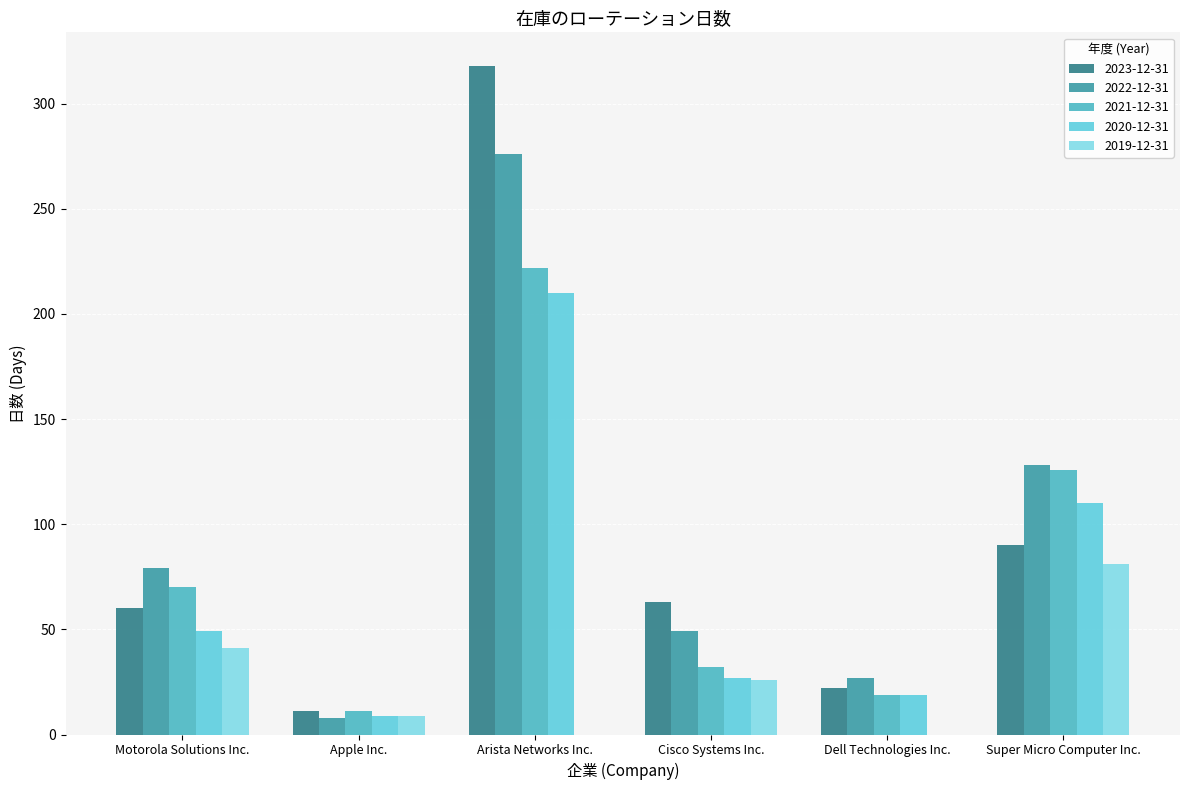

At Apple Inc., list the series in order from largest to smallest.

2023-12-31, 2021-12-31, 2020-12-31, 2019-12-31, 2022-12-31